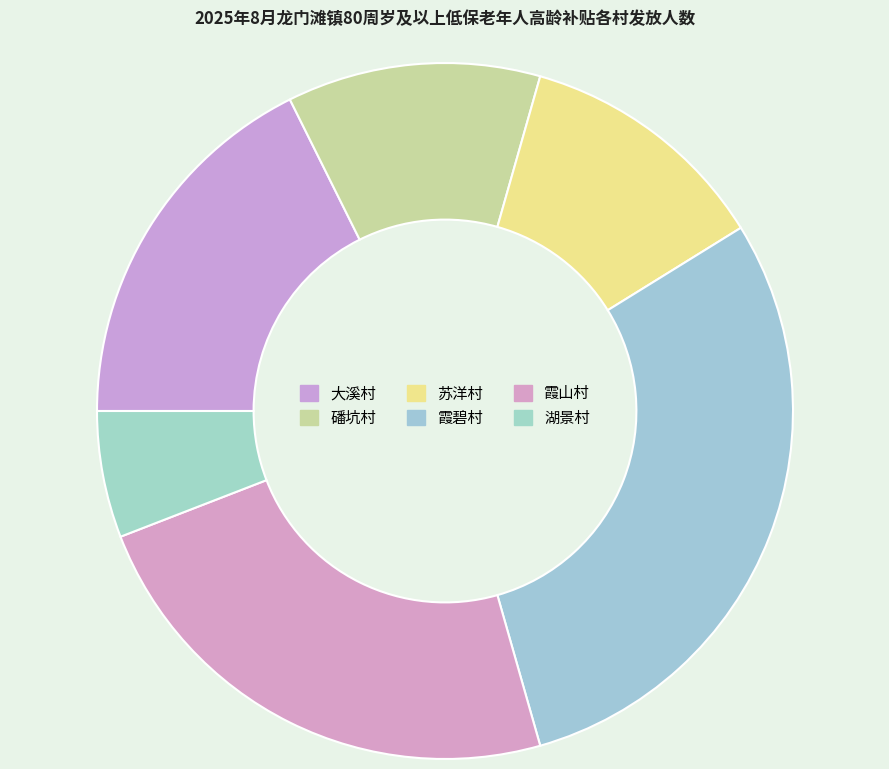

Is it true that 霞山村 is 24% of the pie?

True